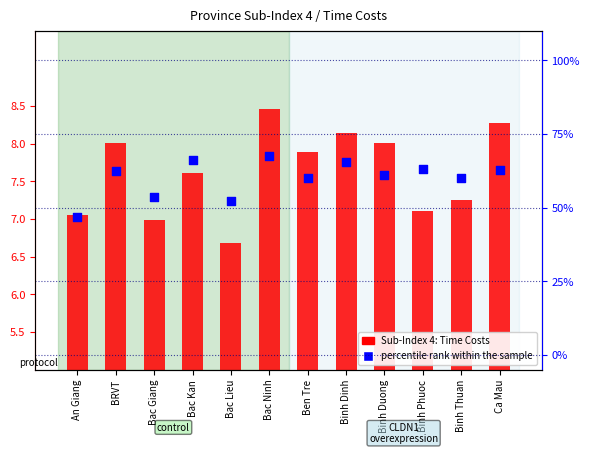

Which series has the largest Y range (max minus min)?

percentile rank within the sample